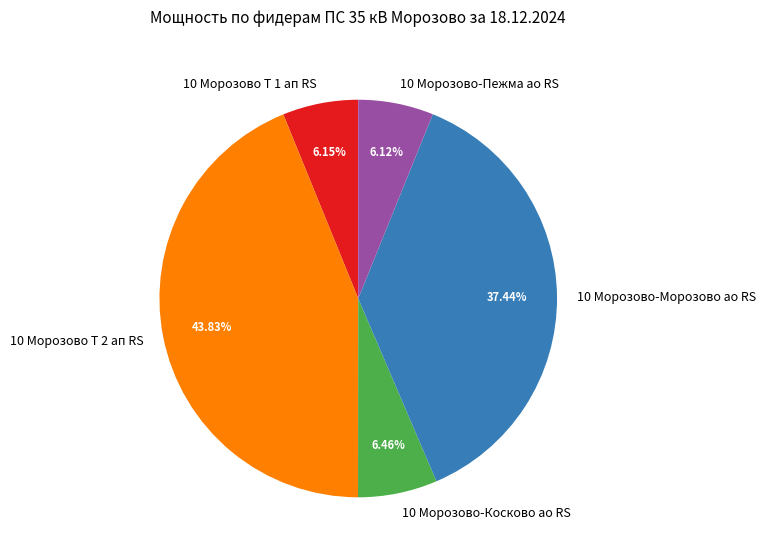

To the nearest percent, what is the difference between the 10 Морозово-Пежма ао RS and 10 Морозово-Косково ао RS slice percentages?

0%